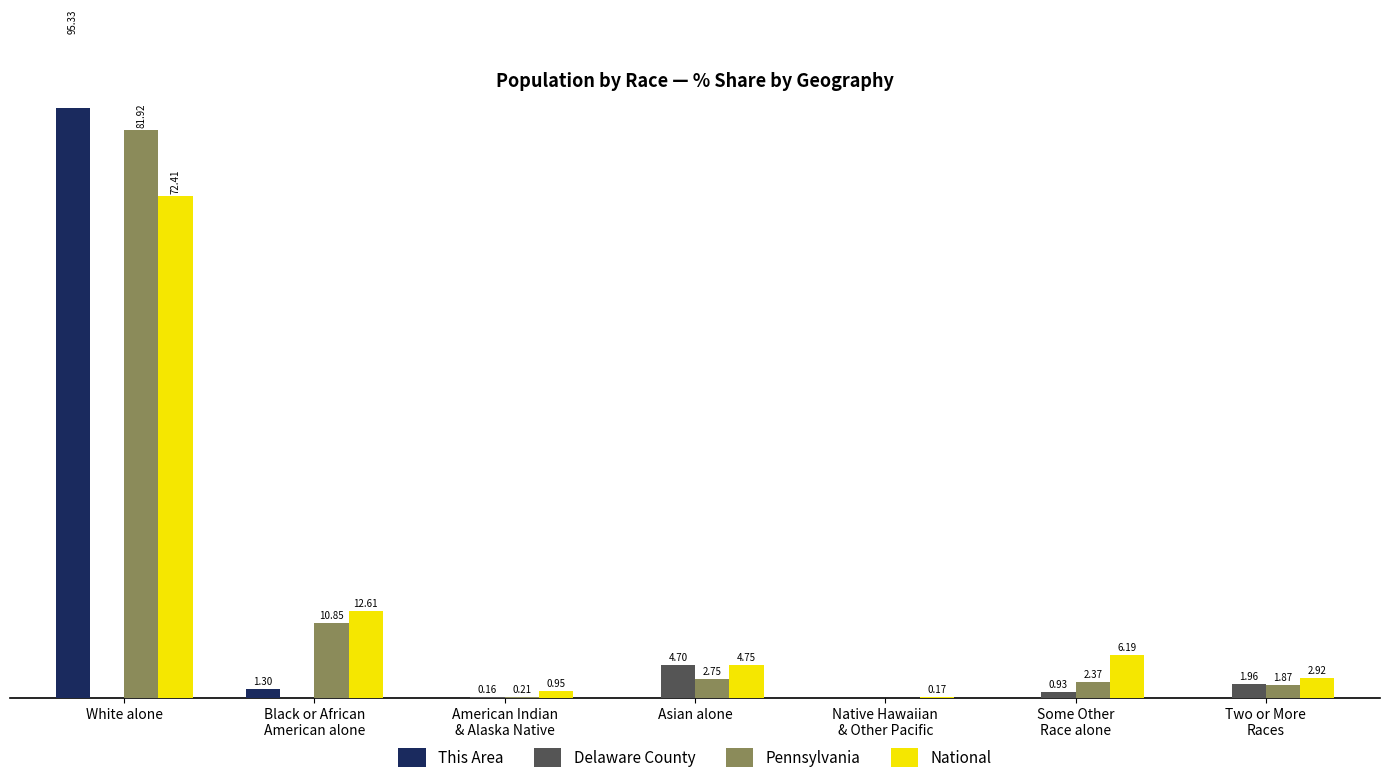

What is the difference between the highest and lowest values at Some Other
Race alone?

6.2